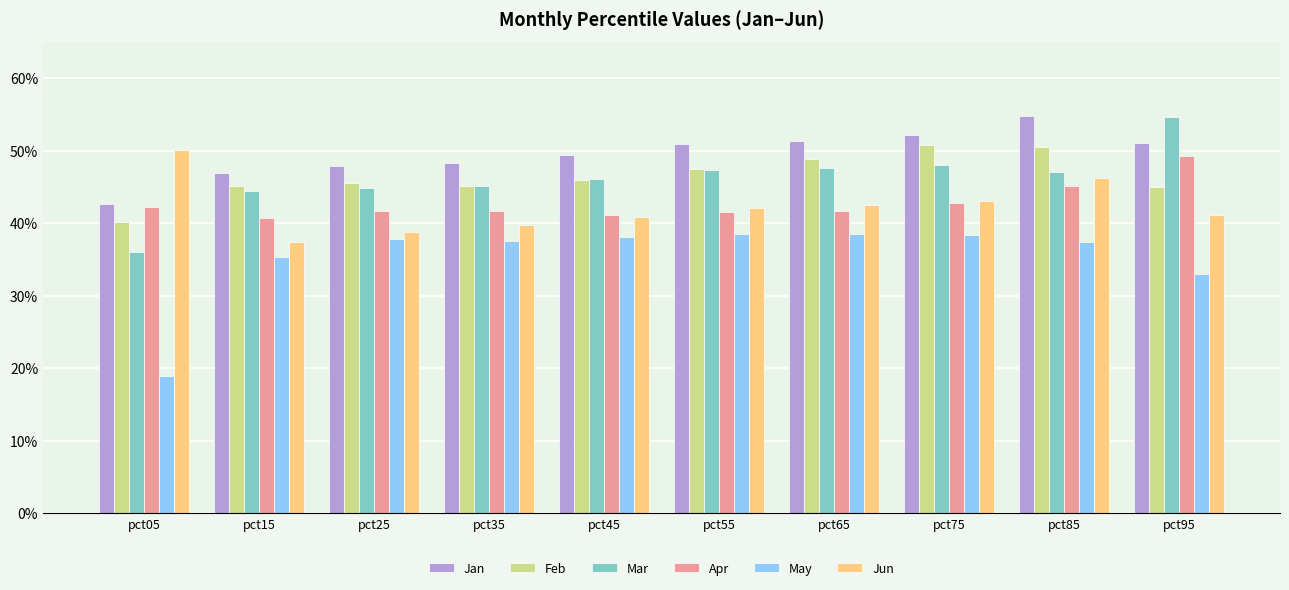

What are all the series names shown in the legend?

Jan, Feb, Mar, Apr, May, Jun